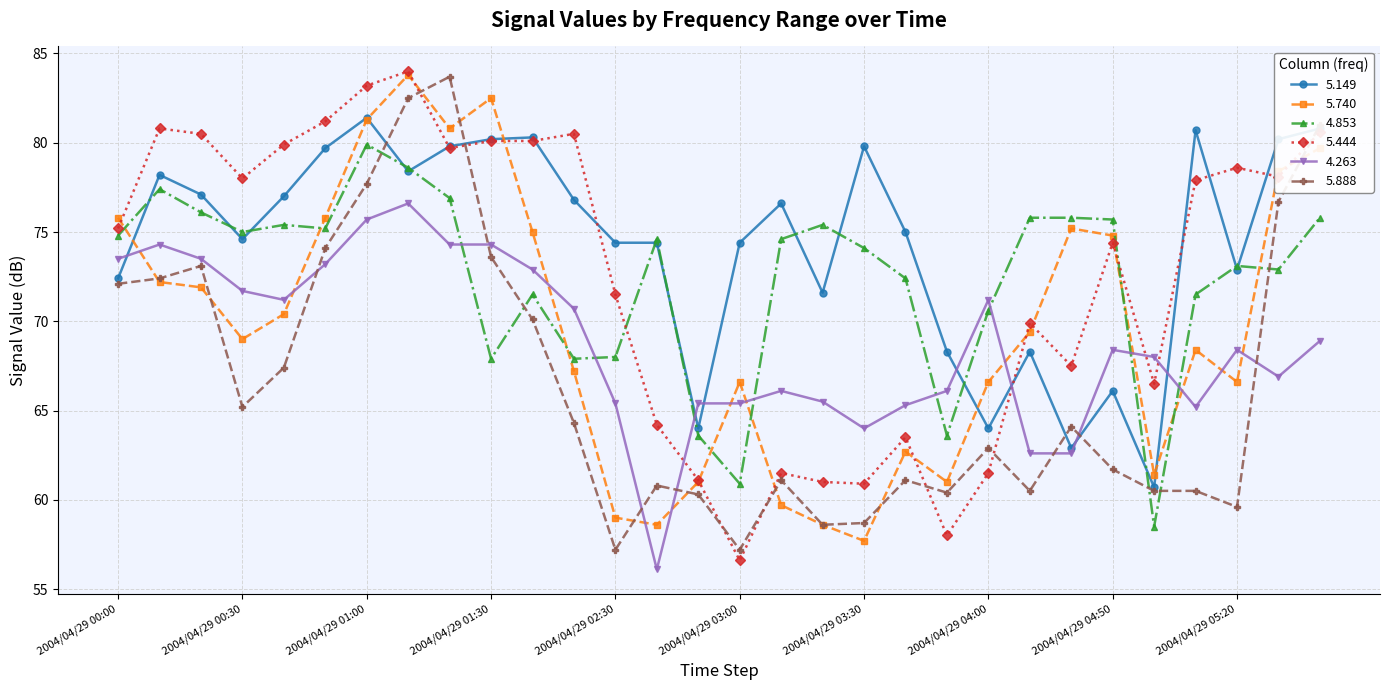

What is the minimum value for 5.149?

60.7